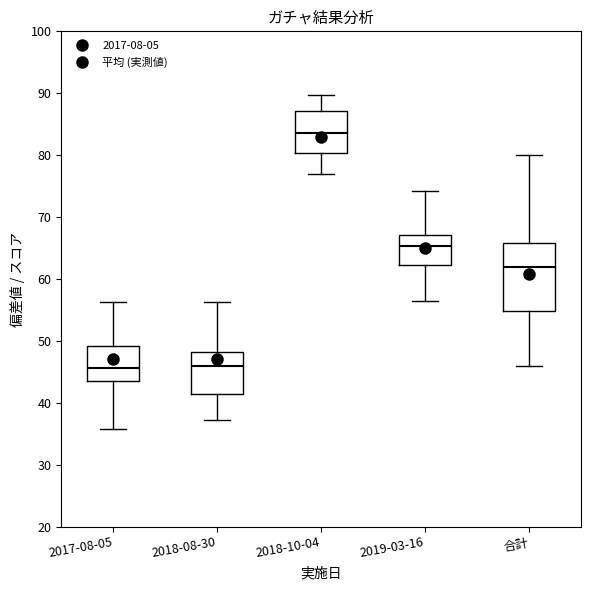

Comparing the boxes themselves (not the whiskers), which one is the tallest?

合計